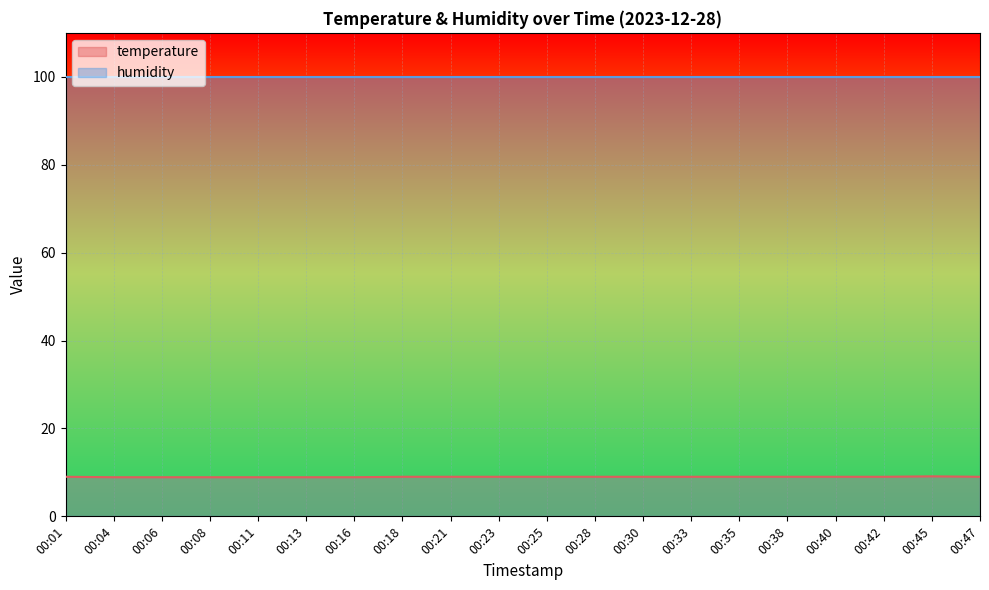

Count the values in the range 8 to 9.

19